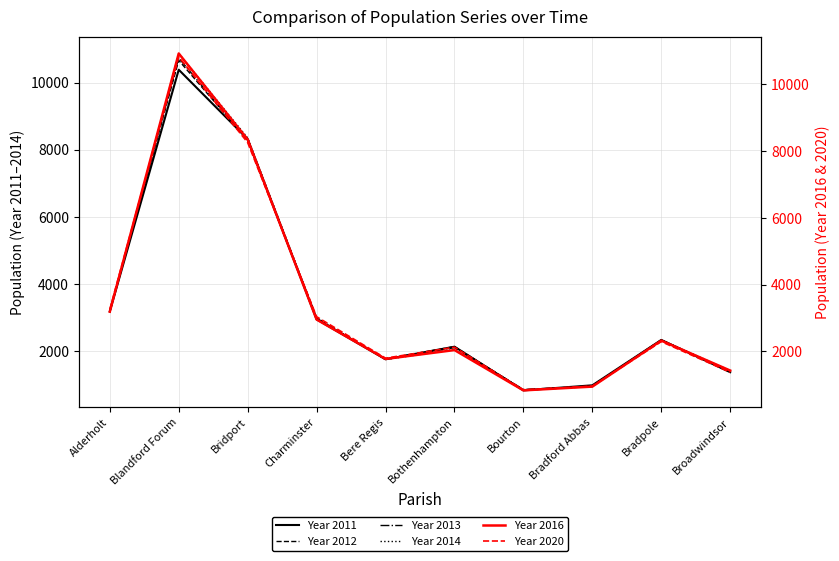

What is the minimum value for Year 2013?

859